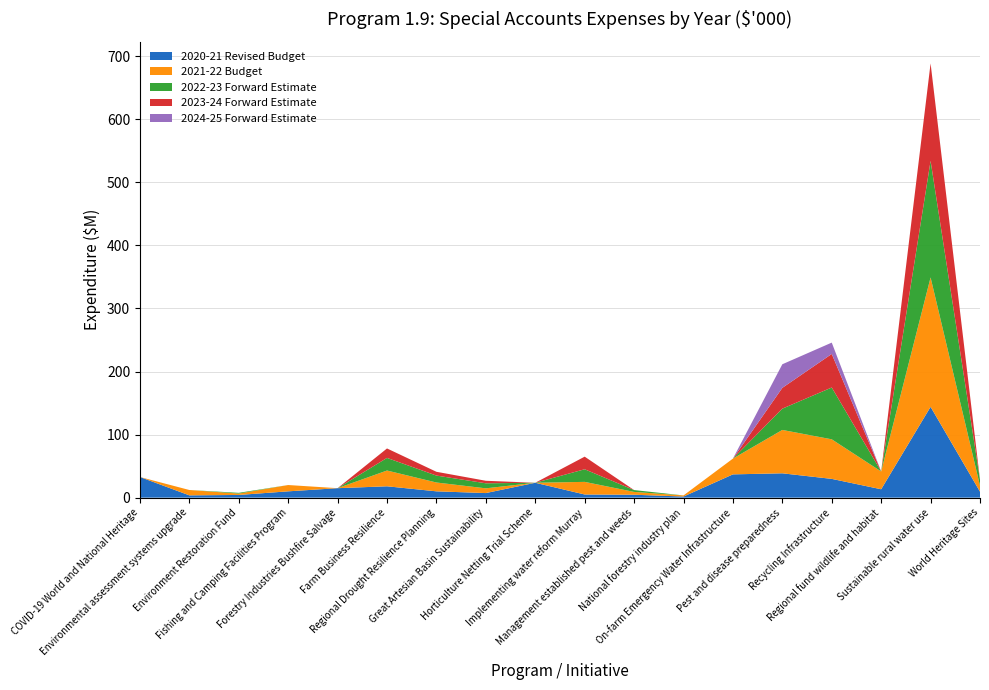

Reading right to left, transcribe all the data shown in this chart.

2020-21 Revised Budget: World Heritage Sites=9482	Sustainable rural water use=144000	Regional fund wildlife and habitat=13298	Recycling Infrastructure=29750	Pest and disease preparedness=38588	On-farm Emergency Water Infrastructure=36905	National forestry industry plan=1750	Management established pest and weeds=4600	Implementing water reform Murray=5000	Horticulture Netting Trial Scheme=23600	Great Artesian Basin Sustainability=7252	Regional Drought Resilience Planning=10000	Farm Business Resilience=18000	Forestry Industries Bushfire Salvage=15000	Fishing and Camping Facilities Program=10000	Environment Restoration Fund=4250	Environmental assessment systems upgrade=3630	COVID-19 World and National Heritage=32737
2021-22 Budget: World Heritage Sites=9482	Sustainable rural water use=205200	Regional fund wildlife and habitat=28186	Recycling Infrastructure=62743	Pest and disease preparedness=68786	On-farm Emergency Water Infrastructure=25000	National forestry industry plan=1750	Management established pest and weeds=4500	Implementing water reform Murray=20000	Horticulture Netting Trial Scheme=0	Great Artesian Basin Sustainability=7500	Regional Drought Resilience Planning=14000	Farm Business Resilience=25000	Forestry Industries Bushfire Salvage=0	Fishing and Camping Facilities Program=10000	Environment Restoration Fund=2180	Environmental assessment systems upgrade=8499	COVID-19 World and National Heritage=0
2022-23 Forward Estimate: World Heritage Sites=9482	Sustainable rural water use=184850	Regional fund wildlife and habitat=0	Recycling Infrastructure=82183	Pest and disease preparedness=33757	On-farm Emergency Water Infrastructure=0	National forestry industry plan=0	Management established pest and weeds=2900	Implementing water reform Murray=20000	Horticulture Netting Trial Scheme=0	Great Artesian Basin Sustainability=8000	Regional Drought Resilience Planning=11000	Farm Business Resilience=20000	Forestry Industries Bushfire Salvage=0	Fishing and Camping Facilities Program=0	Environment Restoration Fund=1197	Environmental assessment systems upgrade=0	COVID-19 World and National Heritage=0
2023-24 Forward Estimate: World Heritage Sites=0	Sustainable rural water use=154627	Regional fund wildlife and habitat=0	Recycling Infrastructure=53188	Pest and disease preparedness=32992	On-farm Emergency Water Infrastructure=0	National forestry industry plan=0	Management established pest and weeds=0	Implementing water reform Murray=20000	Horticulture Netting Trial Scheme=0	Great Artesian Basin Sustainability=4000	Regional Drought Resilience Planning=6000	Farm Business Resilience=15000	Forestry Industries Bushfire Salvage=0	Fishing and Camping Facilities Program=0	Environment Restoration Fund=0	Environmental assessment systems upgrade=0	COVID-19 World and National Heritage=0
2024-25 Forward Estimate: World Heritage Sites=0	Sustainable rural water use=0	Regional fund wildlife and habitat=0	Recycling Infrastructure=18000	Pest and disease preparedness=37404	On-farm Emergency Water Infrastructure=0	National forestry industry plan=0	Management established pest and weeds=0	Implementing water reform Murray=0	Horticulture Netting Trial Scheme=0	Great Artesian Basin Sustainability=0	Regional Drought Resilience Planning=0	Farm Business Resilience=0	Forestry Industries Bushfire Salvage=0	Fishing and Camping Facilities Program=0	Environment Restoration Fund=0	Environmental assessment systems upgrade=0	COVID-19 World and National Heritage=0